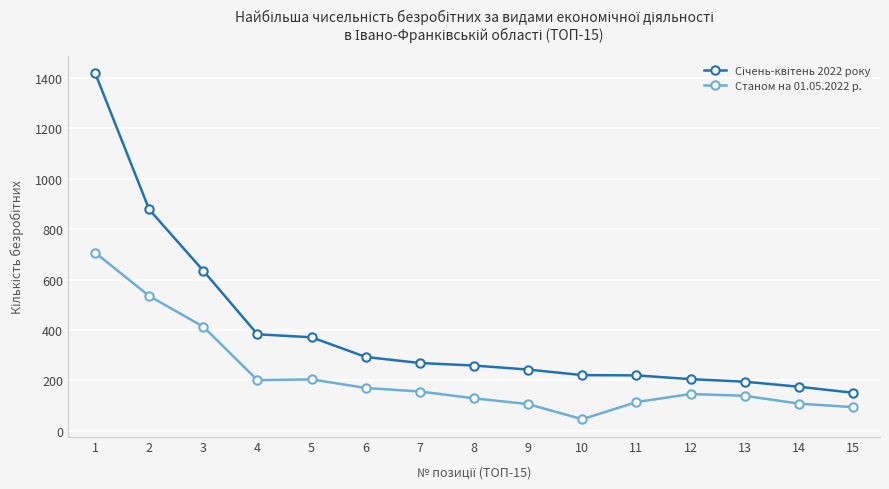

What is the total value across all series at 5?

575